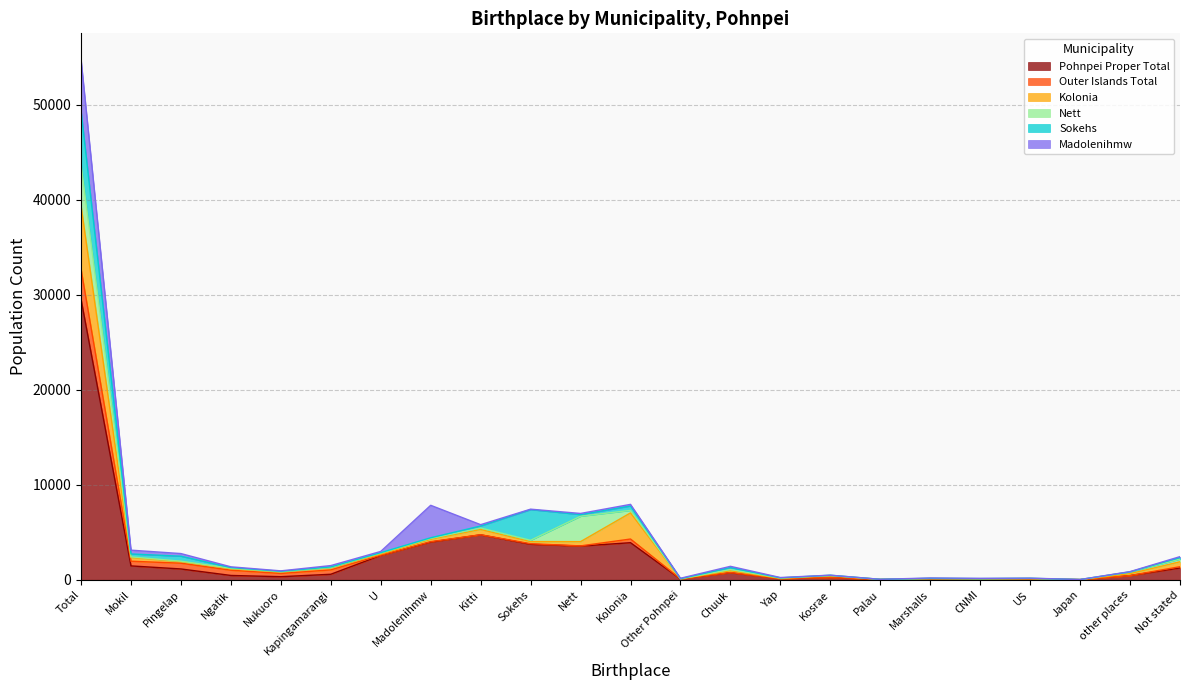

What position from the right is U?

17